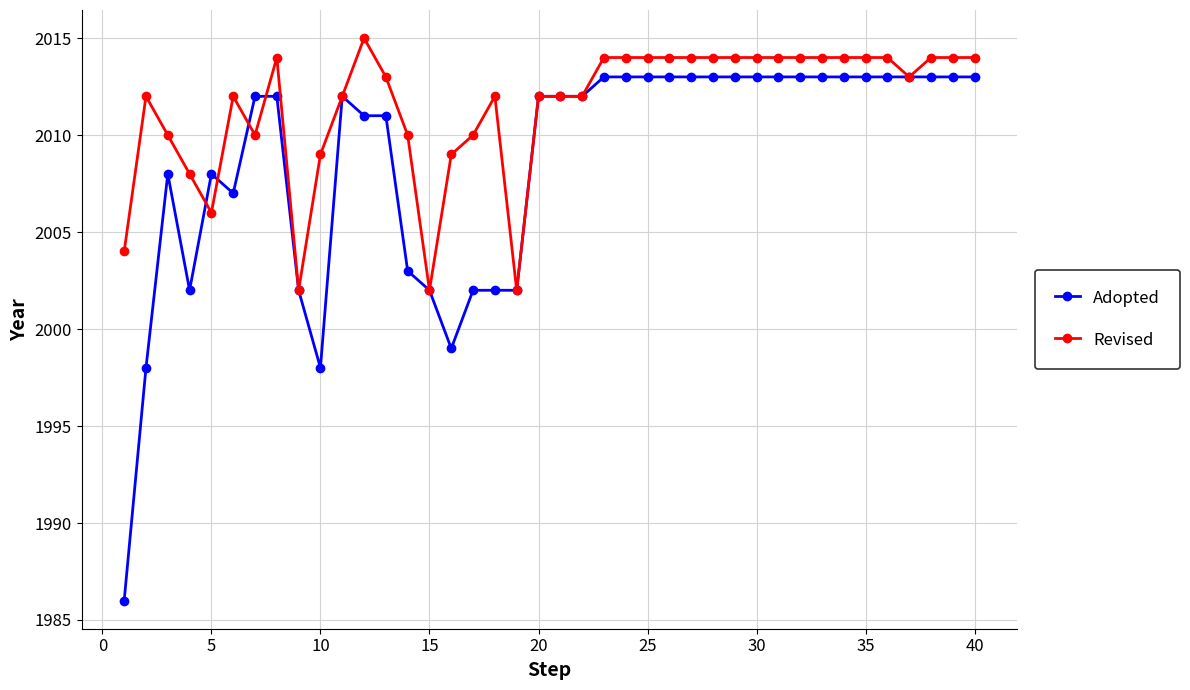

List the series in order of their overall mean, lowest first.

Adopted, Revised